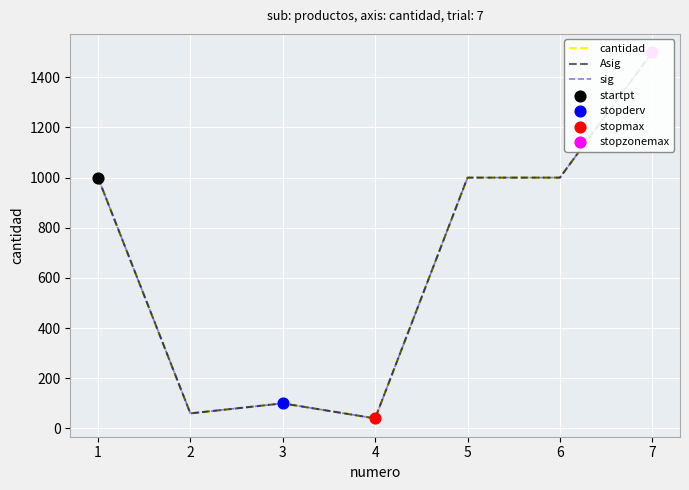

Which series contains the highest Y value?

cantidad